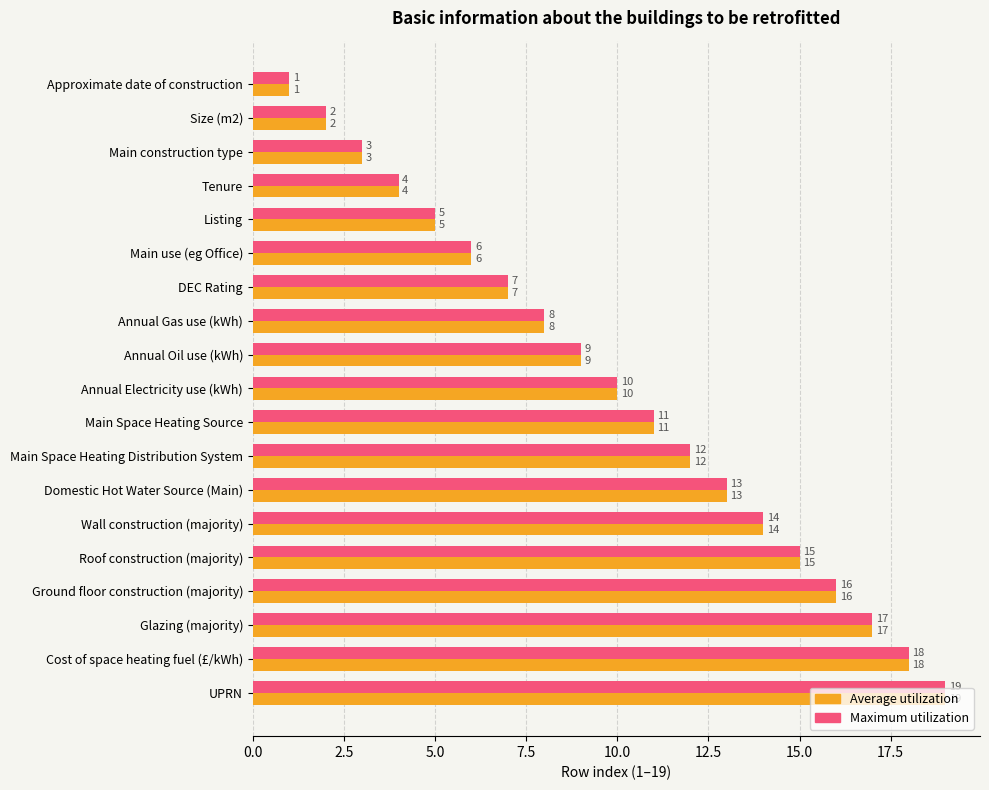

The Maximum utilization series shows 12 at DEC Rating. True or false?

False